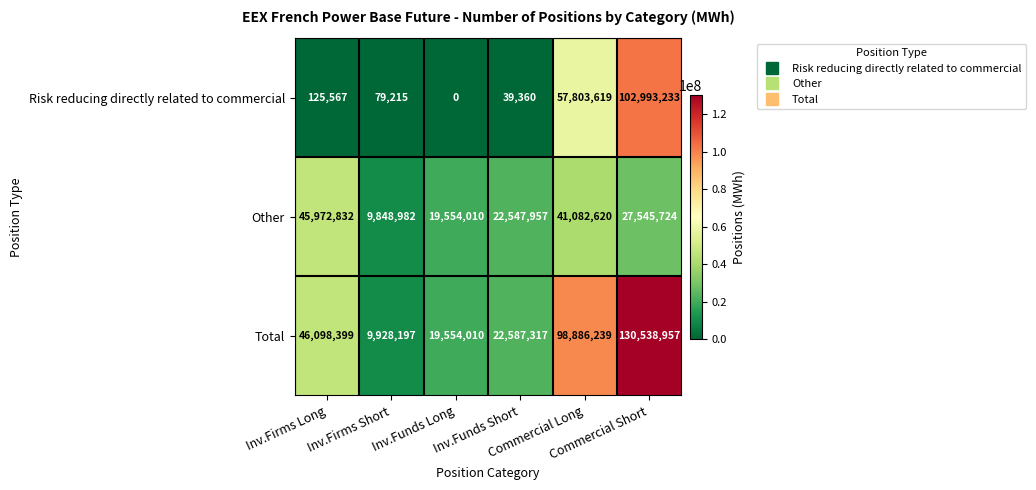

What is the greatest value displayed?

130538957